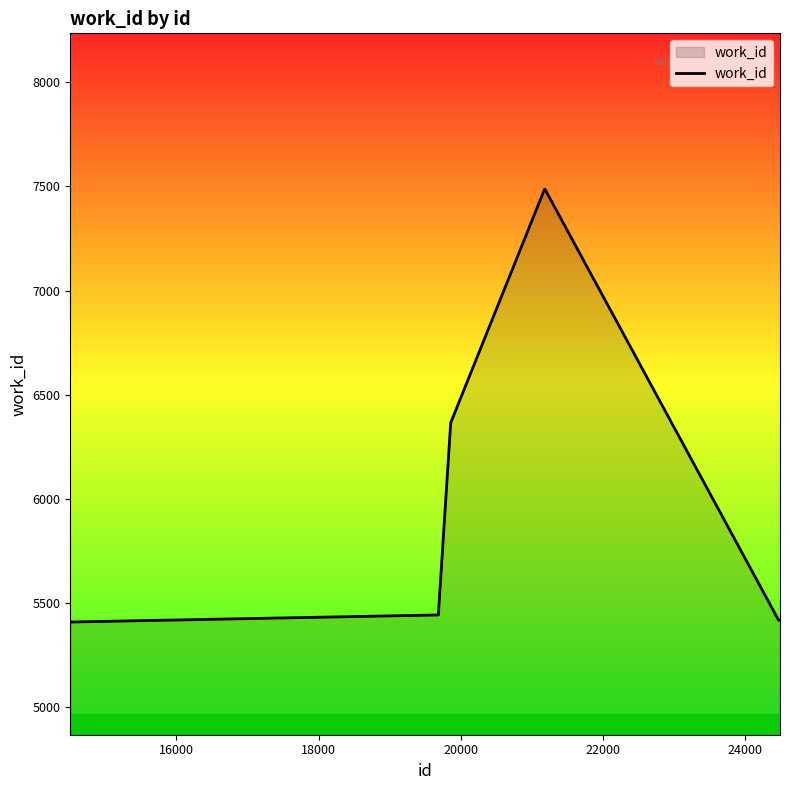

What is the difference between the maximum and minimum values?

2077